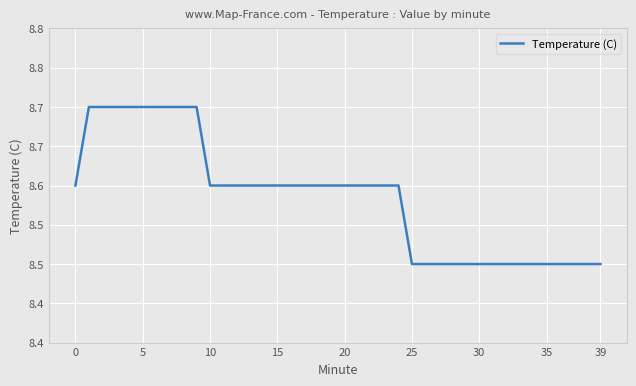

True or false: the data has more than 0 interior local peaks.

False